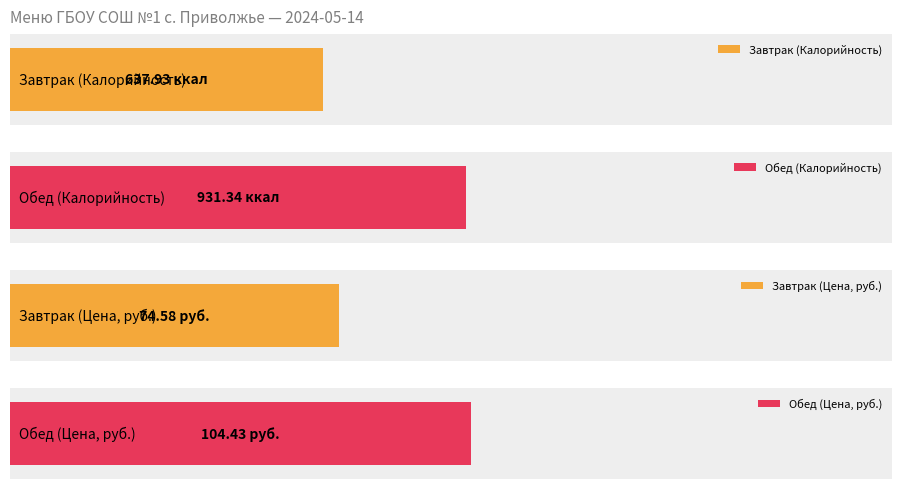

The Калорийность series shows 2556.5 at Всего. True or false?

False